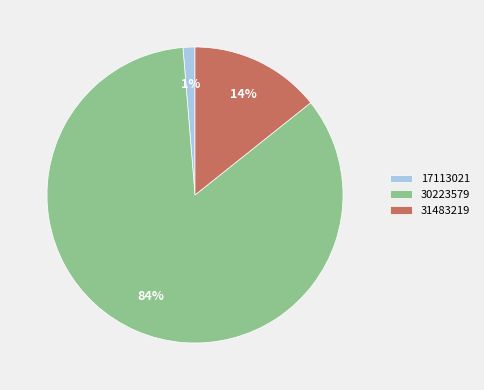

To the nearest percent, what portion does 31483219 represent?

14%